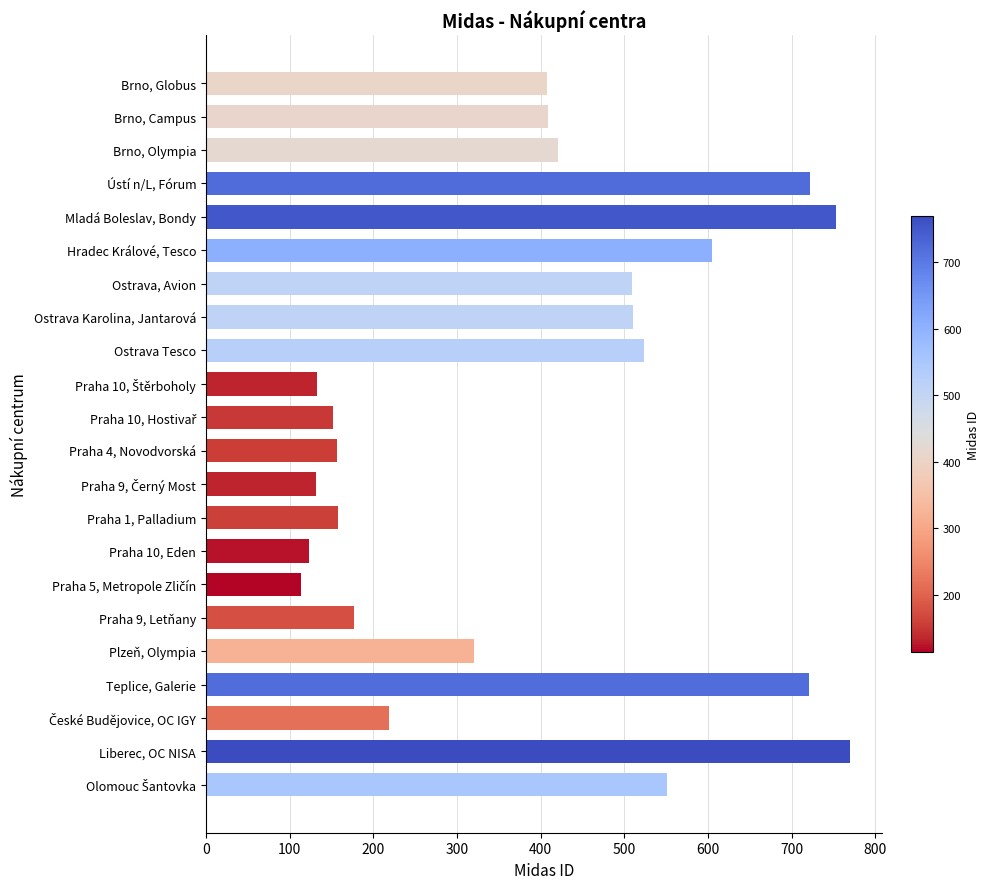

How many data points does each series have?

22